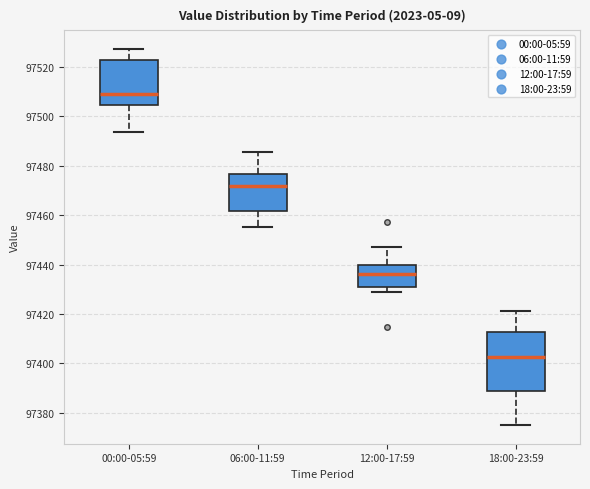

Where does the upper whisker of the box for 06:00-11:59 end on the y-axis? The values are not printed on the chart, so give them approximately, as read against the axis.

97486